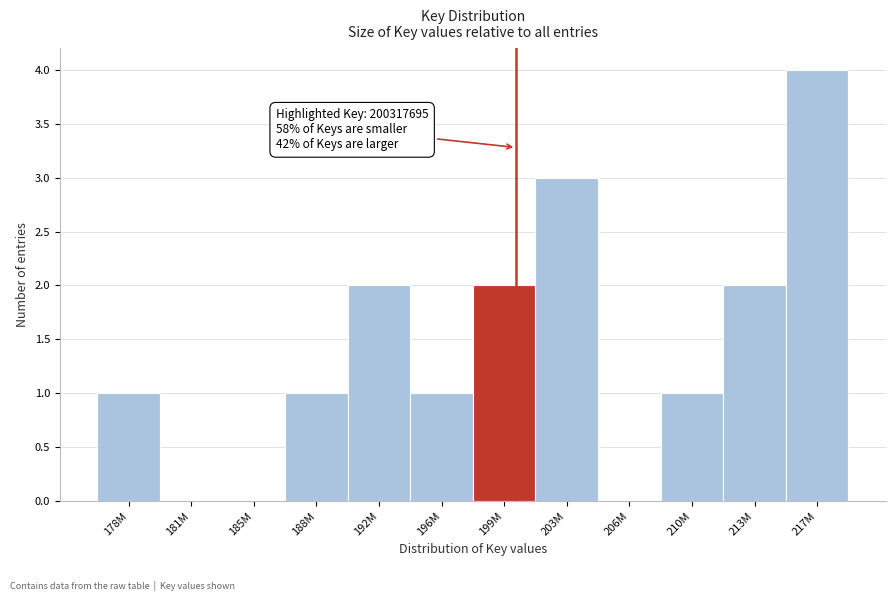

Reading right to left, what are all the values shown in this chart?

217M=4	213M=2	210M=1	206M=0	203M=3	199M=2	196M=1	192M=2	188M=1	185M=0	181M=0	178M=1